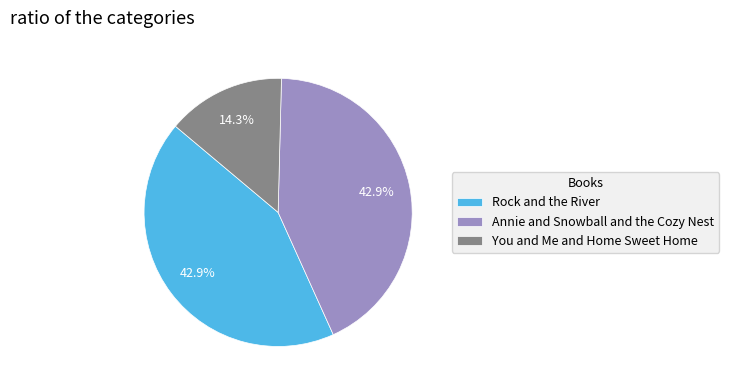

Approximately how many times larger is the value at You and Me and Home Sweet Home compared to Annie and Snowball and the Cozy Nest?

0.3